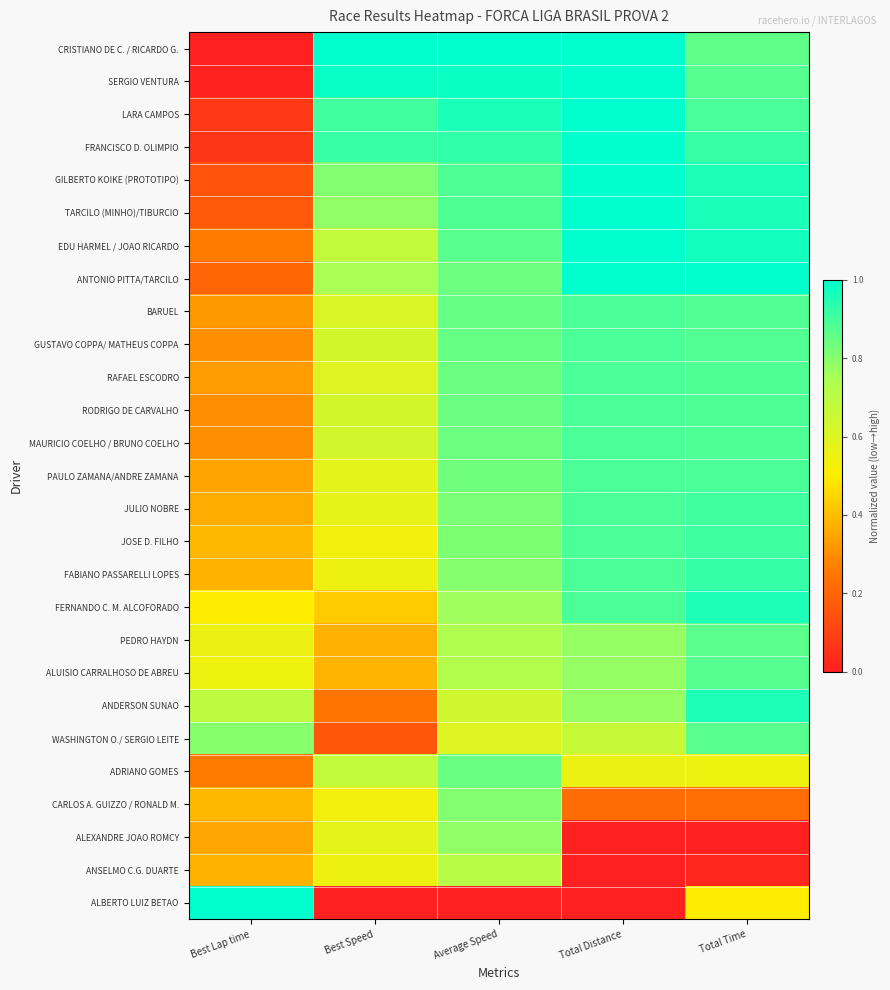

Reading left to right, transcribe all the data shown in this chart.

CRISTIANO DE C. / RICARDO G.: Best Lap time=0.0	Best Speed=1.0	Average Speed=1.0	Total Distance=1.0	Total Time=0.9
SERGIO VENTURA: Best Lap time=0.0	Best Speed=1.0	Average Speed=1.0	Total Distance=1.0	Total Time=0.9
LARA CAMPOS: Best Lap time=0.1	Best Speed=0.9	Average Speed=1.0	Total Distance=1.0	Total Time=0.9
FRANCISCO D. OLIMPIO: Best Lap time=0.1	Best Speed=0.9	Average Speed=0.9	Total Distance=1.0	Total Time=0.9
GILBERTO KOIKE (PROTOTIPO): Best Lap time=0.2	Best Speed=0.8	Average Speed=0.9	Total Distance=1.0	Total Time=1.0
TARCILO (MINHO)/TIBURCIO: Best Lap time=0.2	Best Speed=0.8	Average Speed=0.9	Total Distance=1.0	Total Time=1.0
EDU HARMEL / JOAO RICARDO: Best Lap time=0.3	Best Speed=0.7	Average Speed=0.9	Total Distance=1.0	Total Time=1.0
ANTONIO PITTA/TARCILO: Best Lap time=0.2	Best Speed=0.7	Average Speed=0.8	Total Distance=1.0	Total Time=1.0
BARUEL: Best Lap time=0.3	Best Speed=0.6	Average Speed=0.8	Total Distance=0.9	Total Time=0.9
GUSTAVO COPPA/ MATHEUS COPPA: Best Lap time=0.3	Best Speed=0.6	Average Speed=0.8	Total Distance=0.9	Total Time=0.9
RAFAEL ESCODRO: Best Lap time=0.3	Best Speed=0.6	Average Speed=0.8	Total Distance=0.9	Total Time=0.9
RODRIGO DE CARVALHO: Best Lap time=0.3	Best Speed=0.6	Average Speed=0.8	Total Distance=0.9	Total Time=0.9
MAURICIO COELHO / BRUNO COELHO: Best Lap time=0.3	Best Speed=0.6	Average Speed=0.8	Total Distance=0.9	Total Time=0.9
PAULO ZAMANA/ANDRE ZAMANA: Best Lap time=0.3	Best Speed=0.6	Average Speed=0.8	Total Distance=0.9	Total Time=0.9
JULIO NOBRE: Best Lap time=0.4	Best Speed=0.6	Average Speed=0.8	Total Distance=0.9	Total Time=0.9
JOSE D. FILHO: Best Lap time=0.4	Best Speed=0.5	Average Speed=0.8	Total Distance=0.9	Total Time=0.9
FABIANO PASSARELLI LOPES: Best Lap time=0.4	Best Speed=0.6	Average Speed=0.8	Total Distance=0.9	Total Time=0.9
FERNANDO C. M. ALCOFORADO: Best Lap time=0.5	Best Speed=0.4	Average Speed=0.8	Total Distance=0.9	Total Time=1.0
PEDRO HAYDN: Best Lap time=0.6	Best Speed=0.4	Average Speed=0.7	Total Distance=0.8	Total Time=0.9
ALUISIO CARRALHOSO DE ABREU: Best Lap time=0.5	Best Speed=0.4	Average Speed=0.7	Total Distance=0.8	Total Time=0.9
ANDERSON SUNAO: Best Lap time=0.7	Best Speed=0.2	Average Speed=0.6	Total Distance=0.8	Total Time=1.0
WASHINGTON O./ SERGIO LEITE: Best Lap time=0.8	Best Speed=0.2	Average Speed=0.6	Total Distance=0.7	Total Time=0.9
ADRIANO GOMES: Best Lap time=0.3	Best Speed=0.7	Average Speed=0.8	Total Distance=0.6	Total Time=0.5
CARLOS A. GUIZZO / RONALD M.: Best Lap time=0.4	Best Speed=0.5	Average Speed=0.8	Total Distance=0.2	Total Time=0.2
ALEXANDRE JOAO ROMCY: Best Lap time=0.4	Best Speed=0.6	Average Speed=0.8	Total Distance=0.0	Total Time=0.0
ANSELMO C.G. DUARTE: Best Lap time=0.4	Best Speed=0.5	Average Speed=0.7	Total Distance=0.0	Total Time=0.0
ALBERTO LUIZ BETAO: Best Lap time=1.0	Best Speed=0.0	Average Speed=0.0	Total Distance=0.0	Total Time=0.5